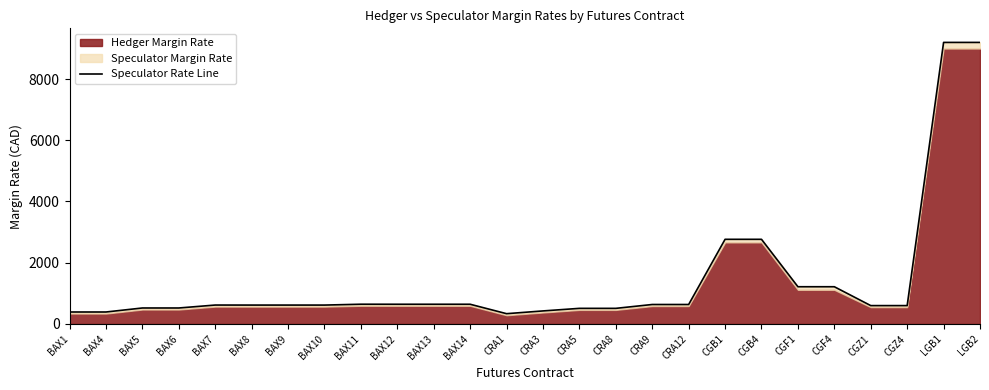

How many points are lower than both their immediate neighbors (excluding endpoints)?

1